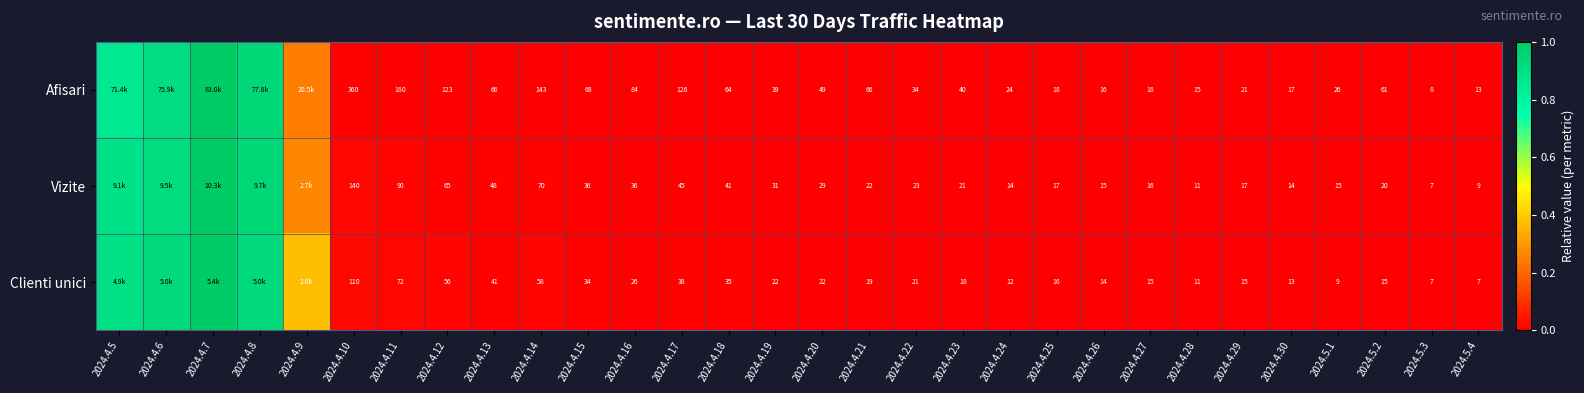

Is the value of Clienti unici at 2024.4.25 greater than the value of Afisari at 2024.4.10?

No